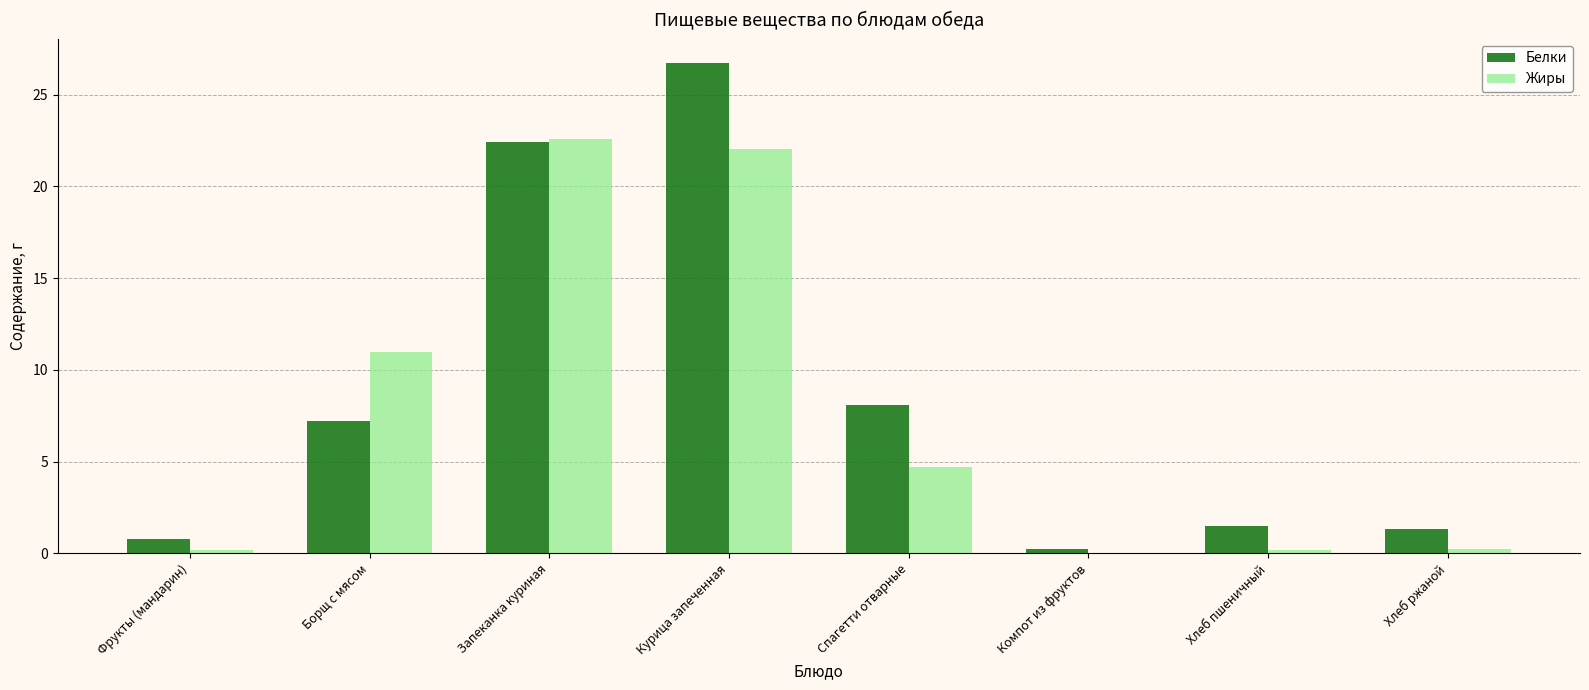

Which series has the largest total across all categories?

Белки